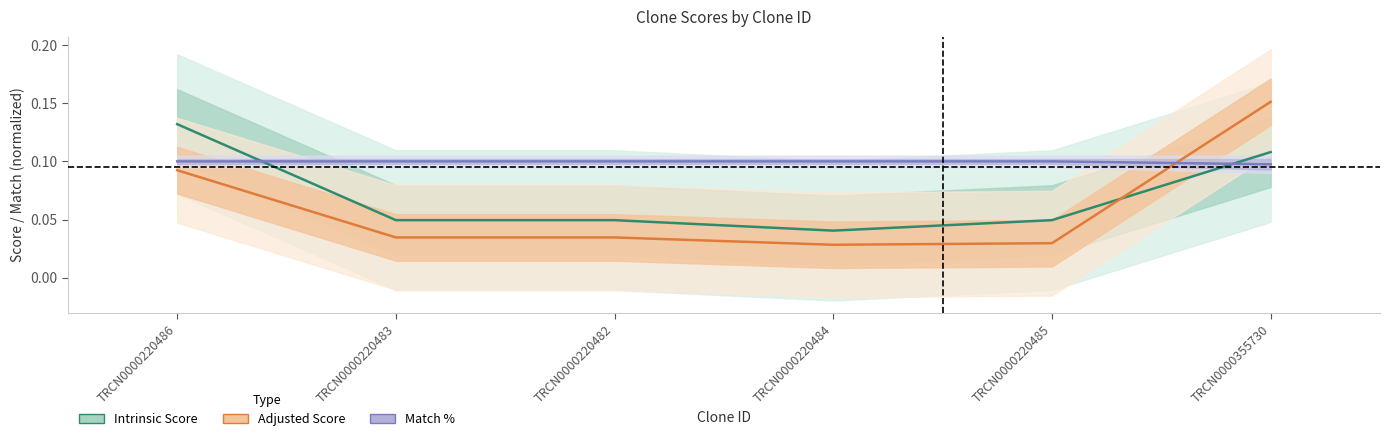

Reading left to right, transcribe all the data shown in this chart.

Intrinsic Score: 0.1	0.0	0.0	0.0	0.0	0.1
Adjusted Score: 0.1	0.0	0.0	0.0	0.0	0.2
Match %: 0.1	0.1	0.1	0.1	0.1	0.1